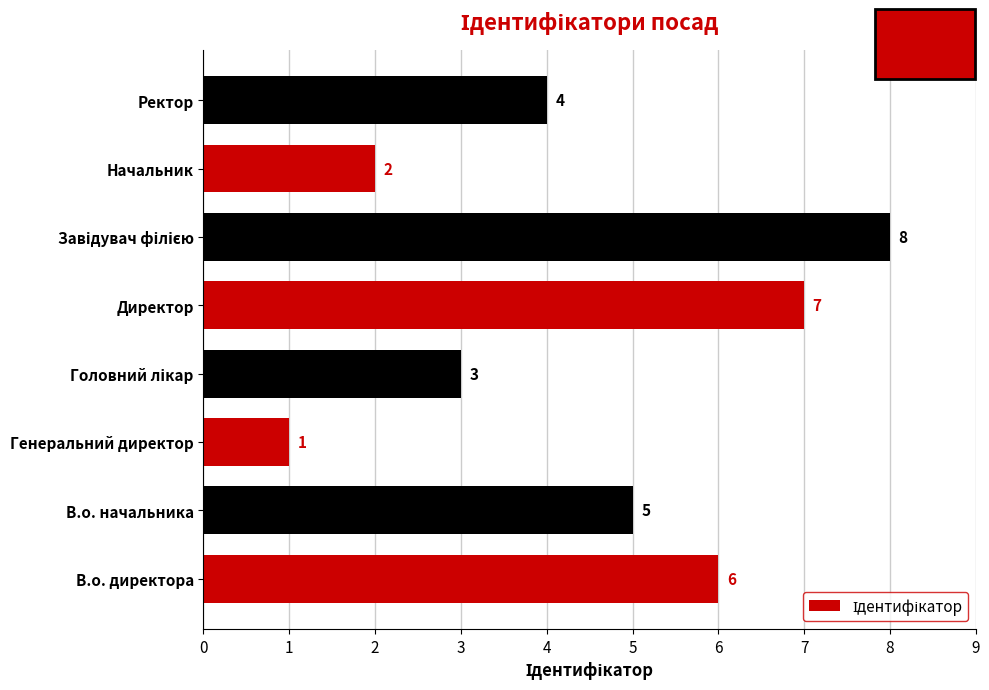

What is the sum of all values?

36